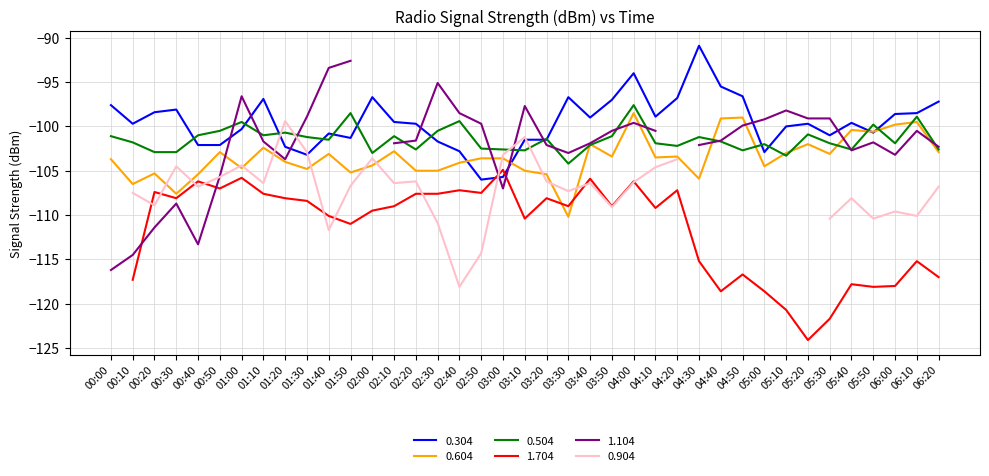

Does the chart have visible grid lines?

Yes